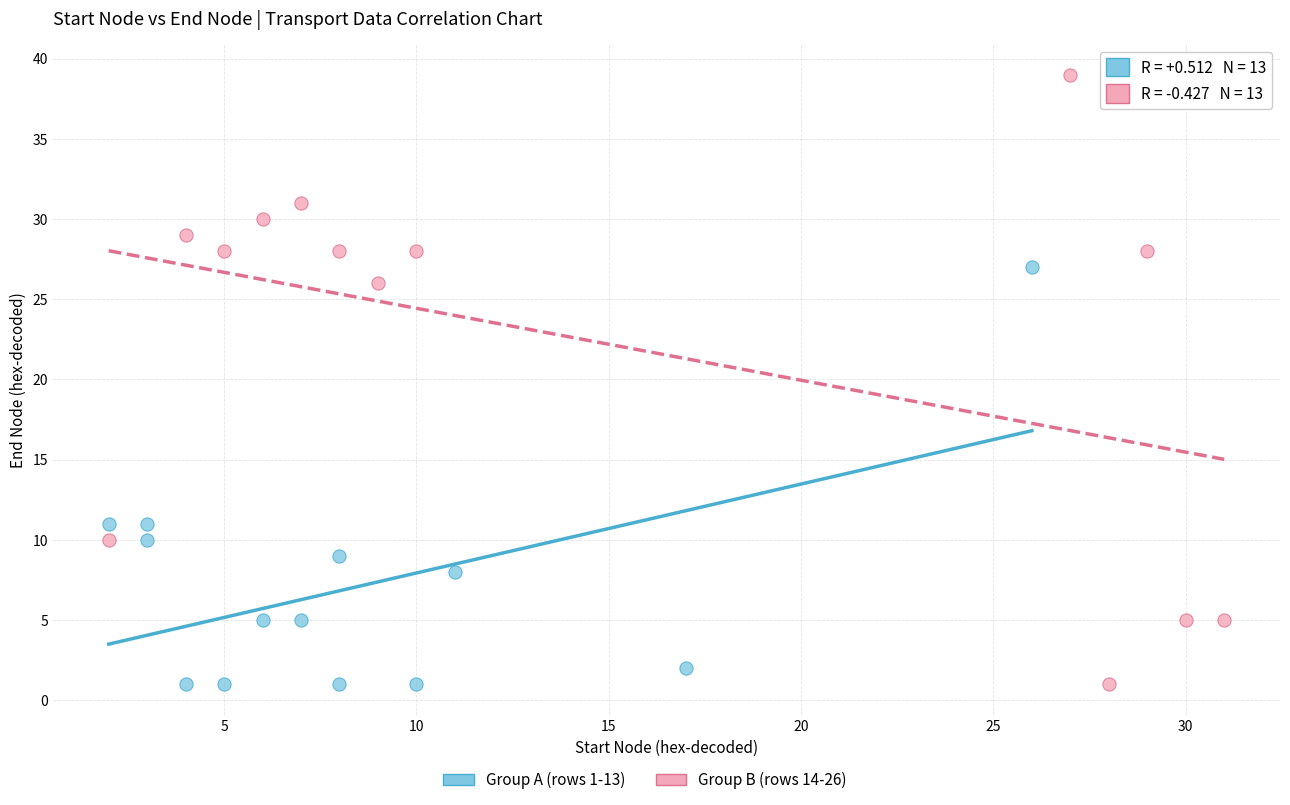

Which series reaches the maximum Y coordinate?

Group B (rows 14-26)